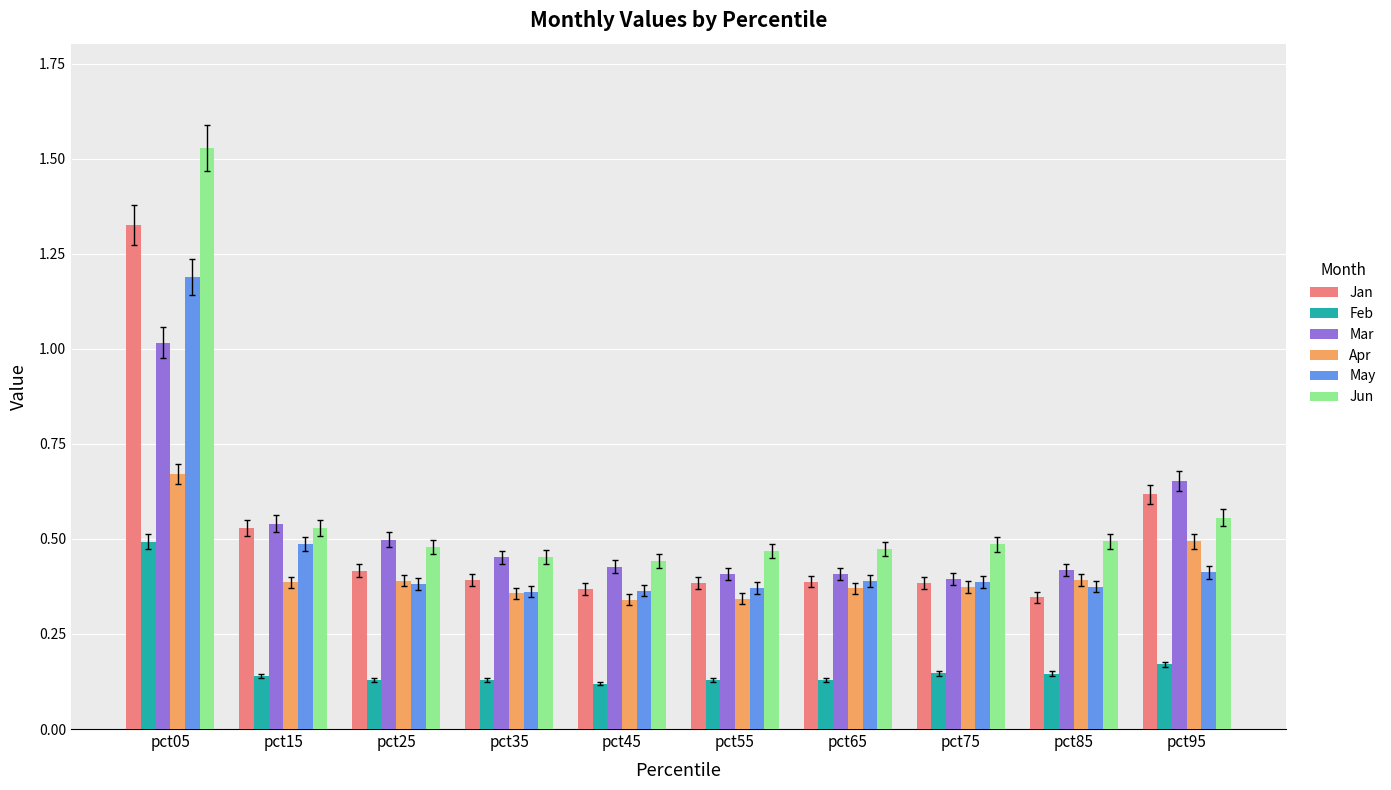

Which series has the widest spread of values?

Jun